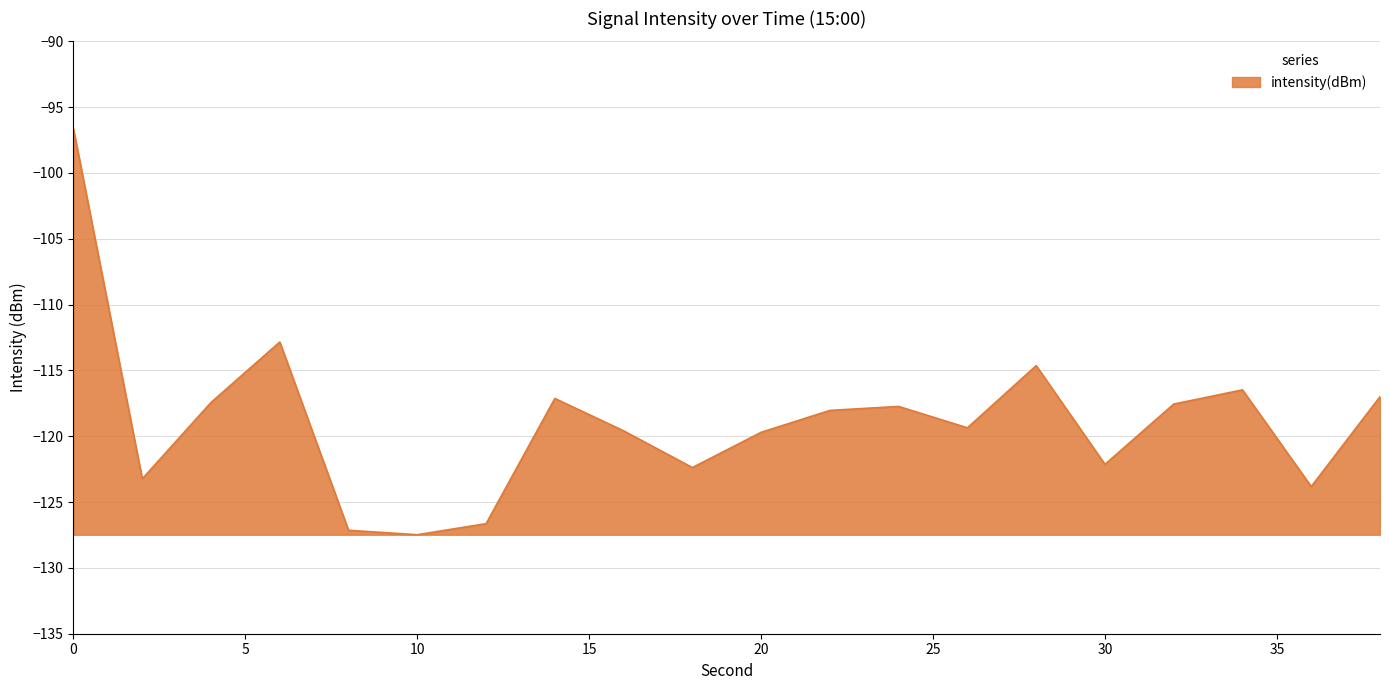

What is the maximum value shown in the chart?

-96.7